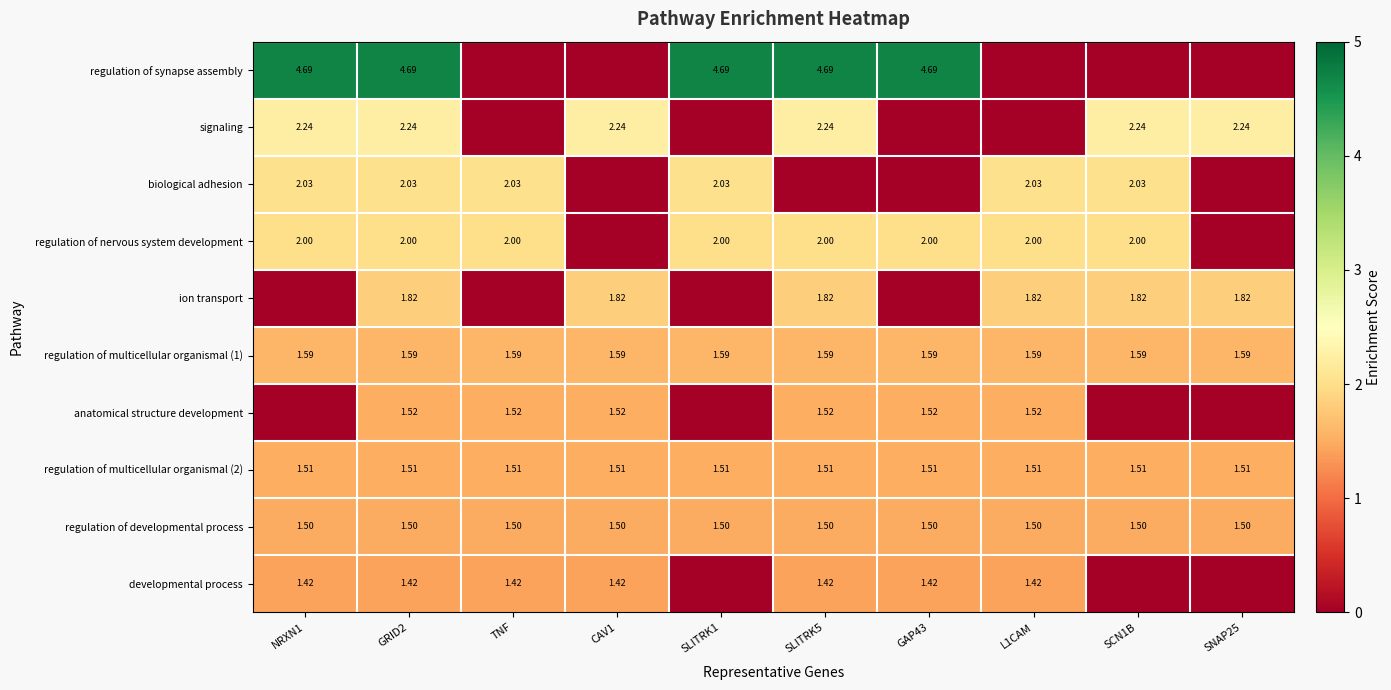

Is the value of regulation of multicellular organismal (2) at SCN1B greater than the value of signaling at GRID2?

No